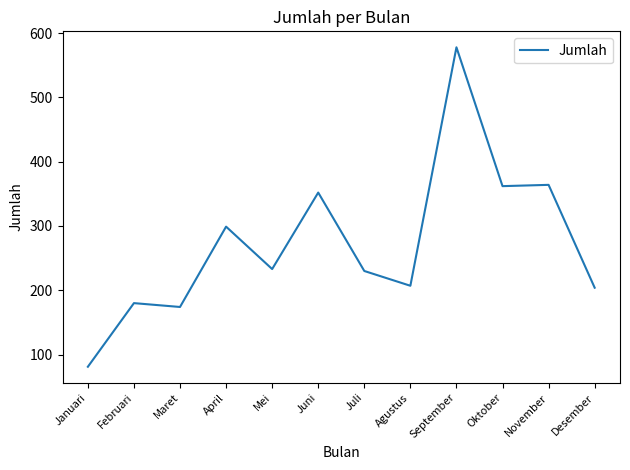

True or false: the data has more than 1 interior local peaks.

True